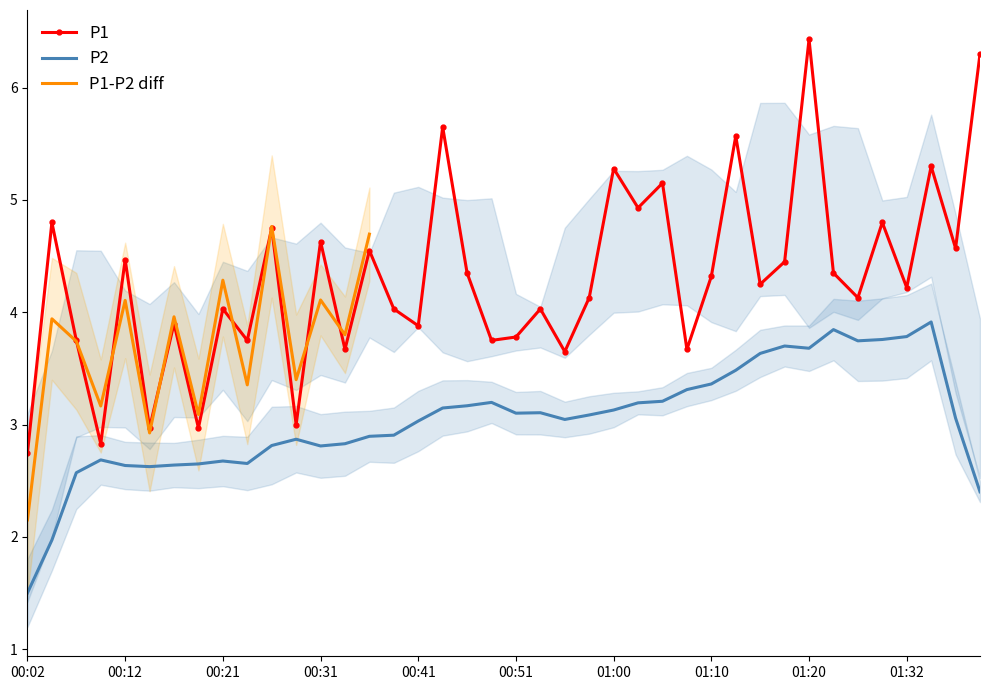

Reading right to left, transcribe all the data shown in this chart.

6.3	4.6	5.3	4.2	4.8	4.1	4.3	6.4	4.5	4.2	5.6	4.3	3.7	5.2	4.9	5.3	4.1	3.6	4.0	3.8	3.8	4.3	5.7	3.9	4.0	4.5	3.7	4.6	3.0	4.8	3.8	4.0	3.0	3.9	3.0	4.5	2.8	3.8	4.8	2.8